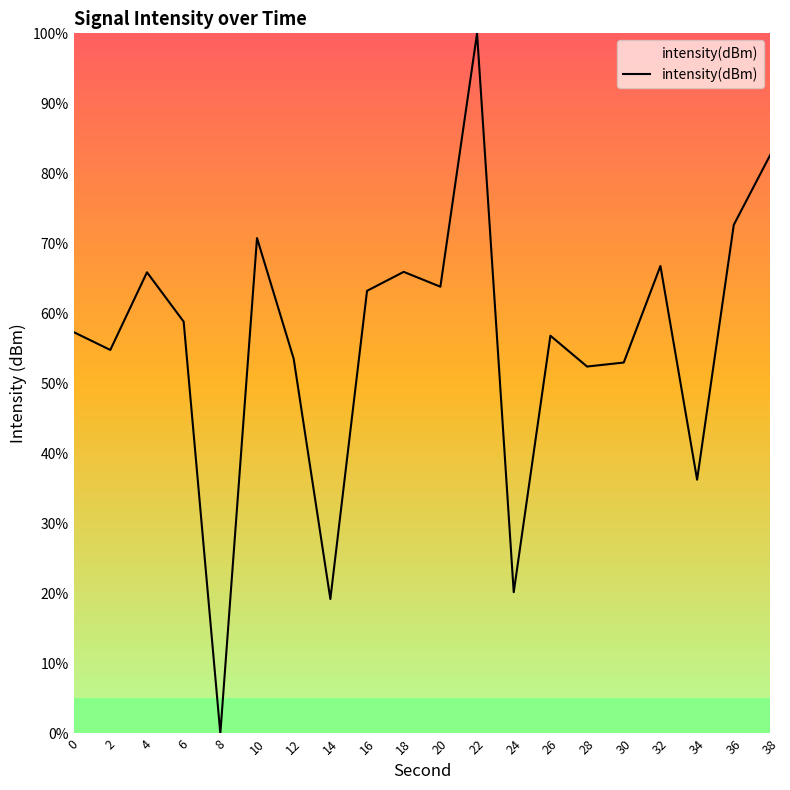

Which label corresponds to the smallest value in the chart?

8